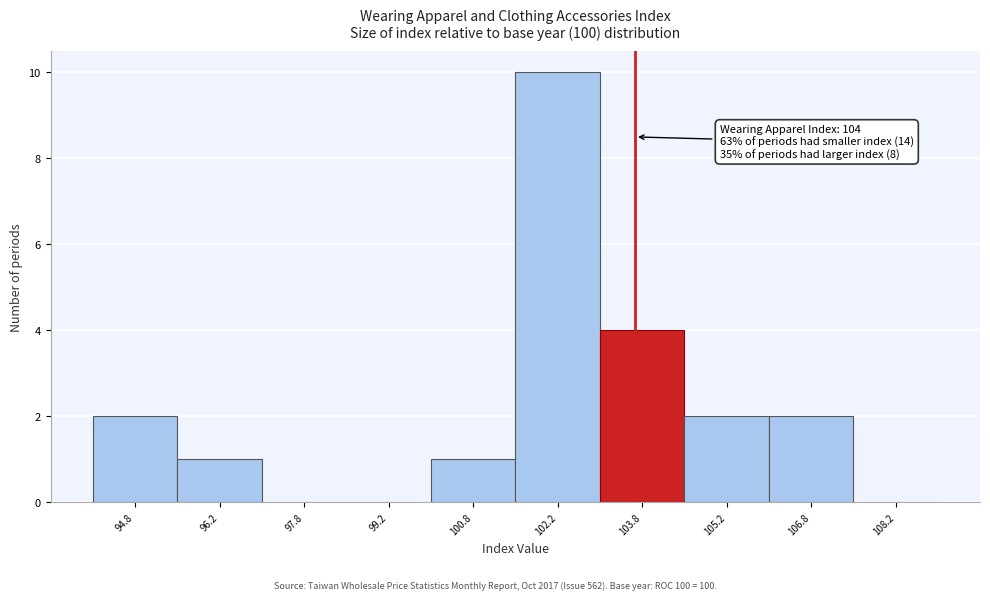

Which range on the x-axis has the tallest bar?

101.5 to 103.0